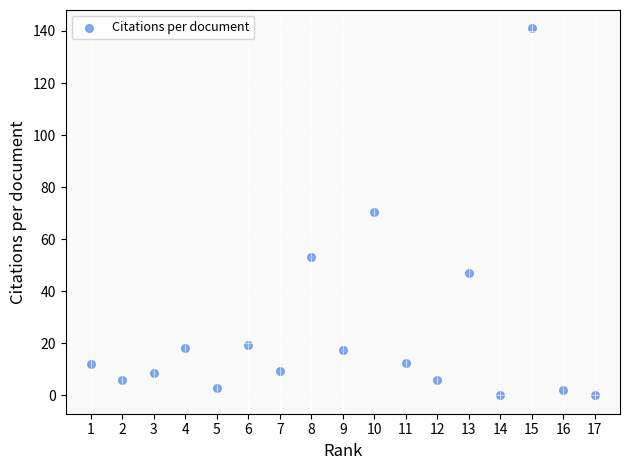

What is the range of Y values (max minus min)?

141.0